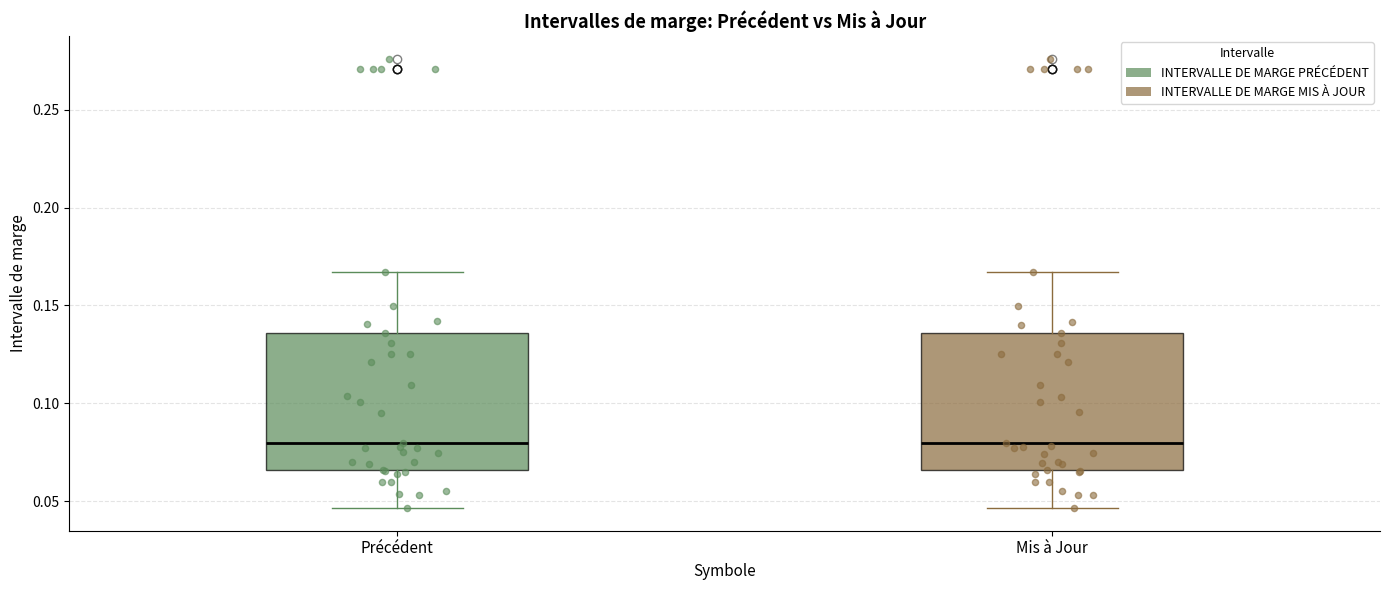

Where is the lower edge of the box for Mis à Jour on the y-axis? The values are not printed on the chart, so give them approximately, as read against the axis.

0.065